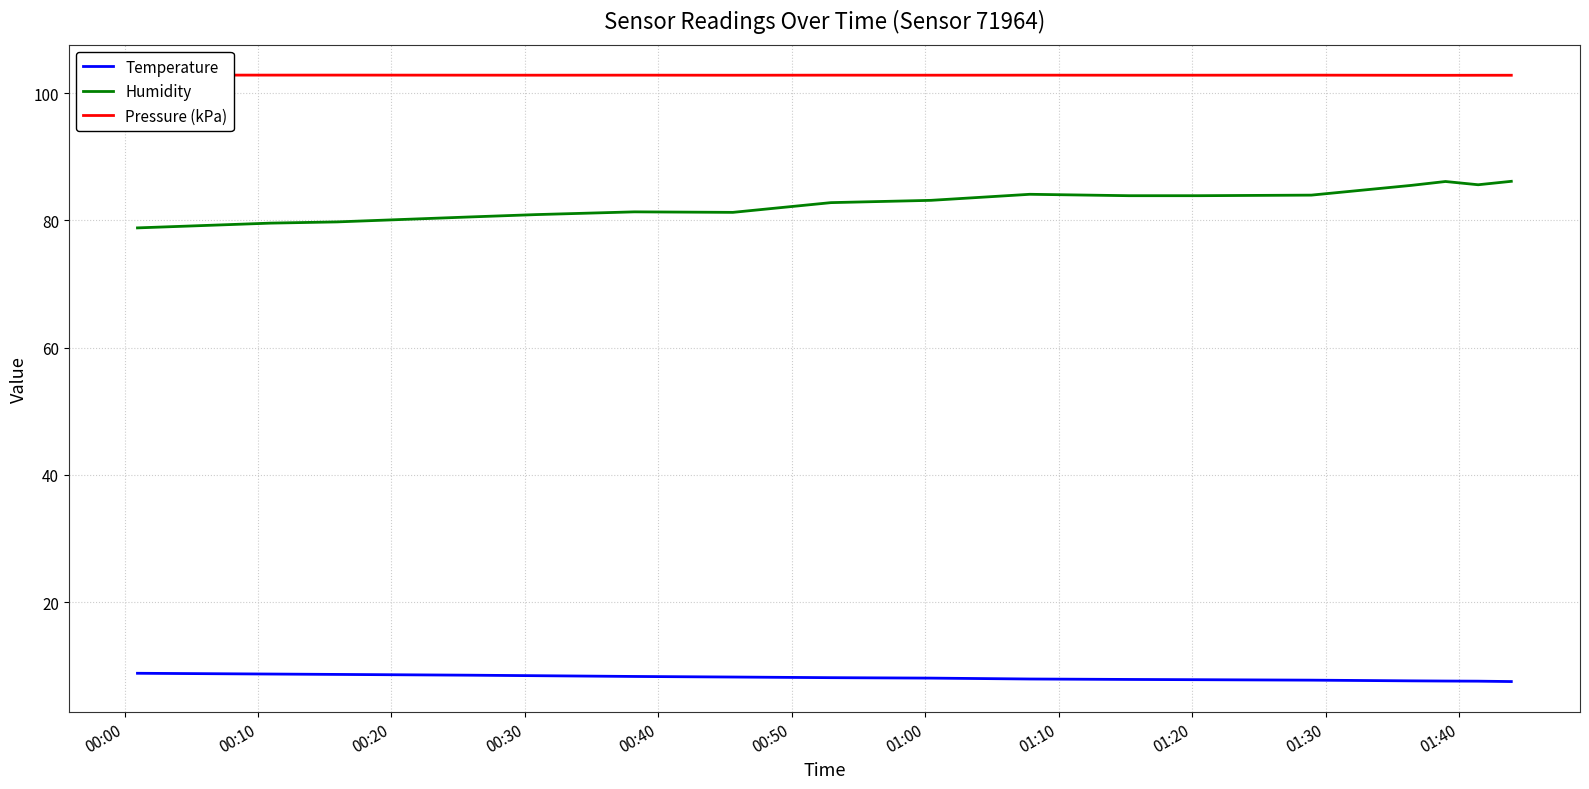

What is the value of the Pressure (kPa) point at the 7th from the left?

102.8